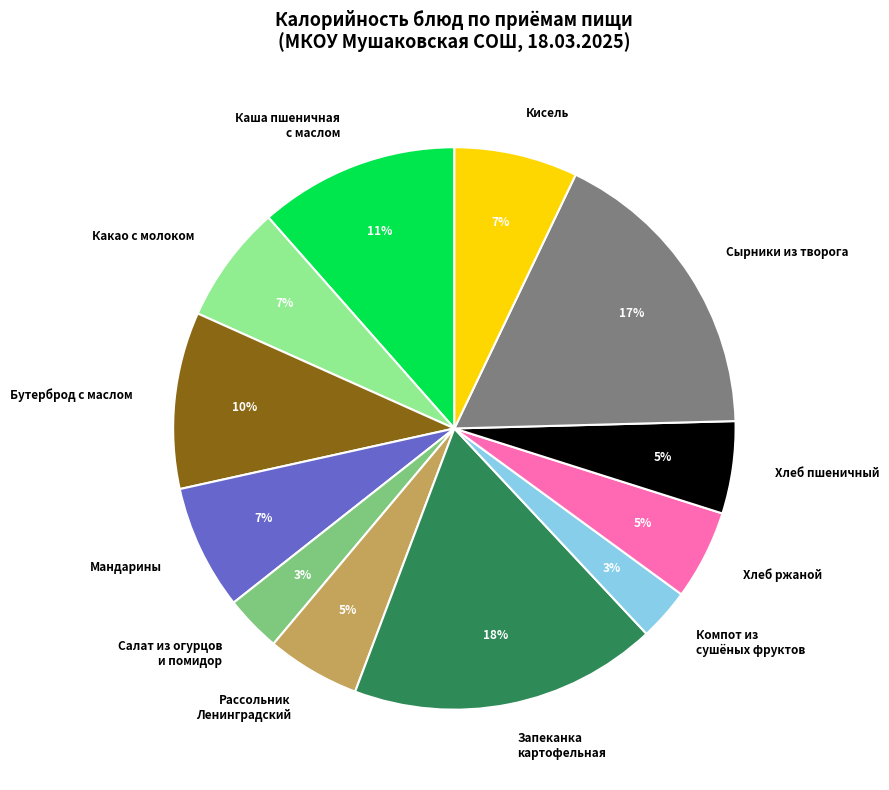

How many segments does this pie chart have?

12